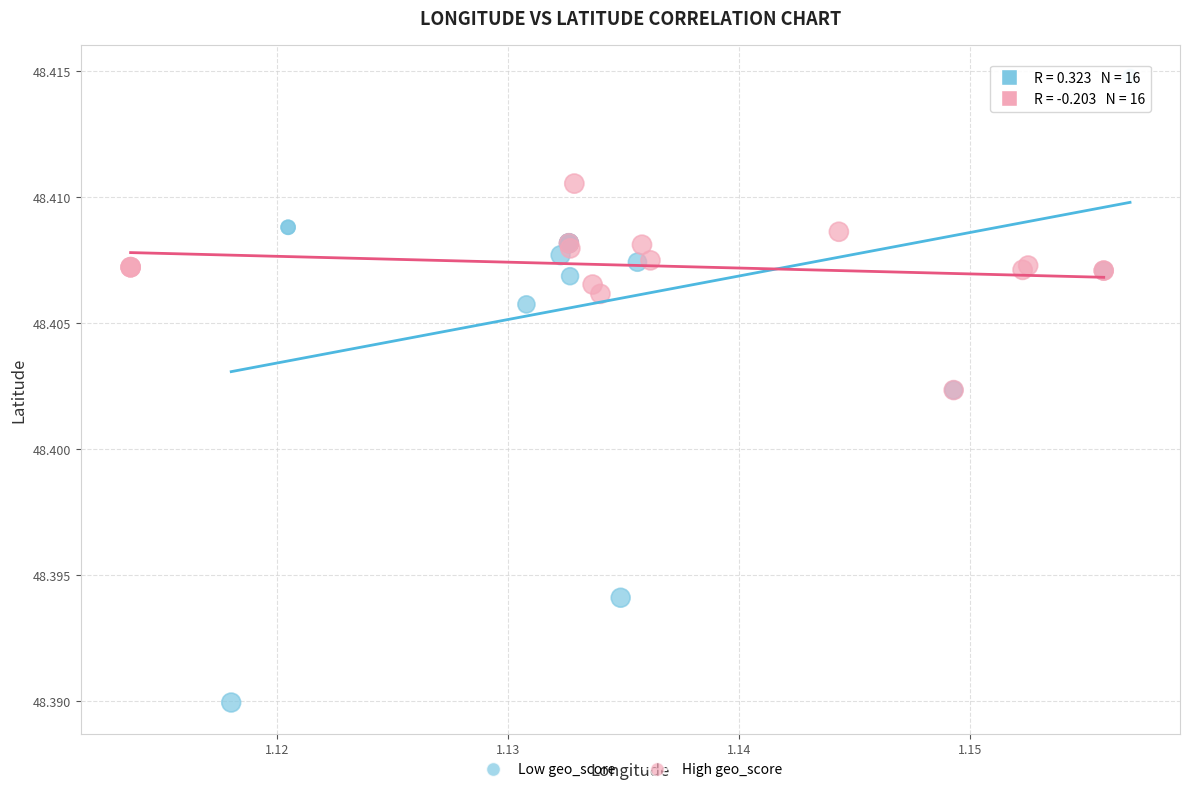

Which series reaches the minimum Y coordinate?

Low geo_score